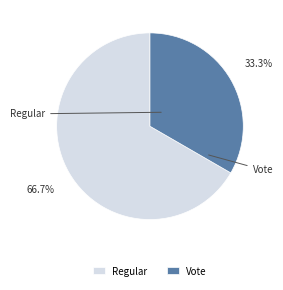

To the nearest percent, what percentage of the pie is Regular?

67%